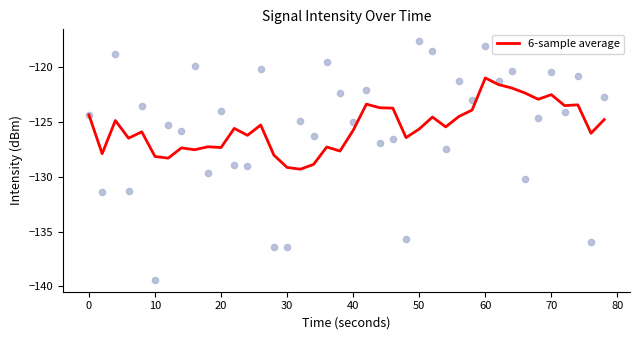

What is the minimum value for 6-sample average?

-129.3